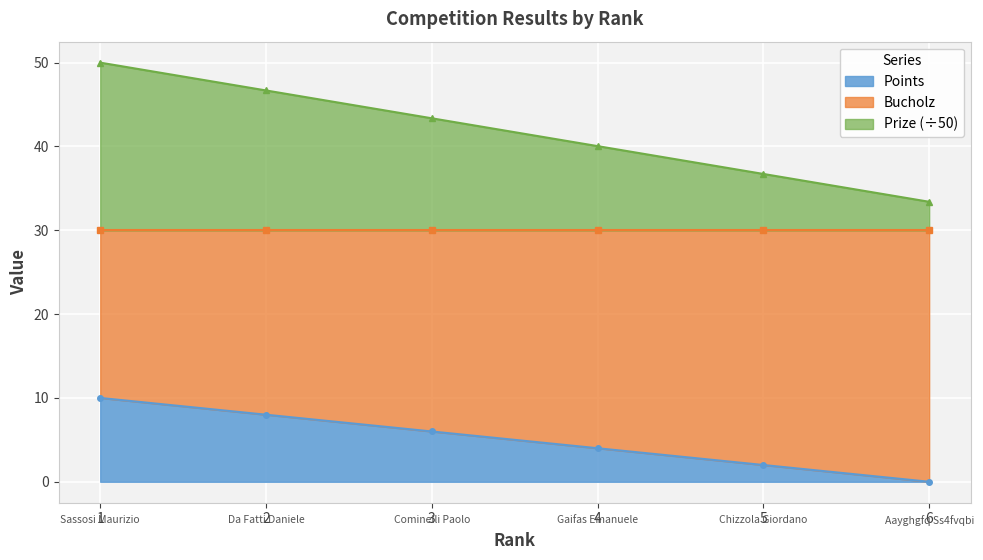

What is the lowest value of the Prize (÷50) series?

33.4